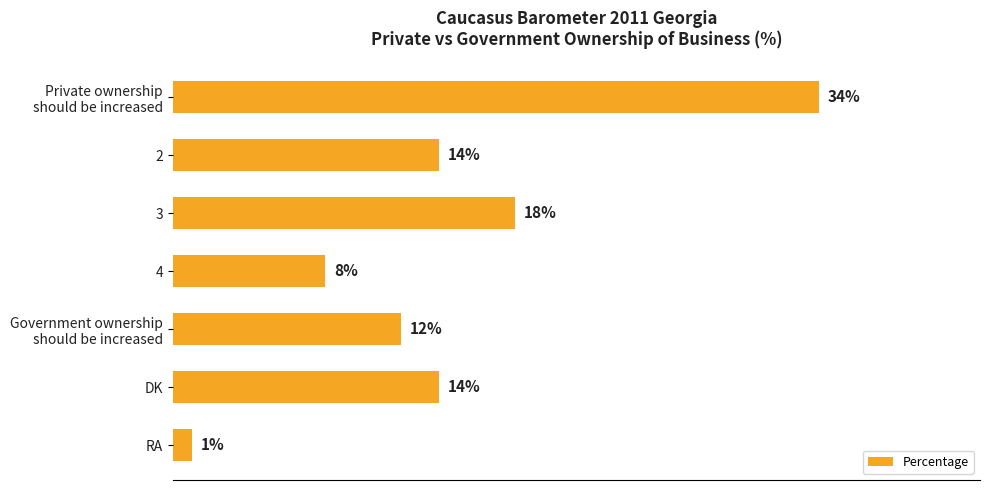

What is the label of the 6th bar from the top?

DK